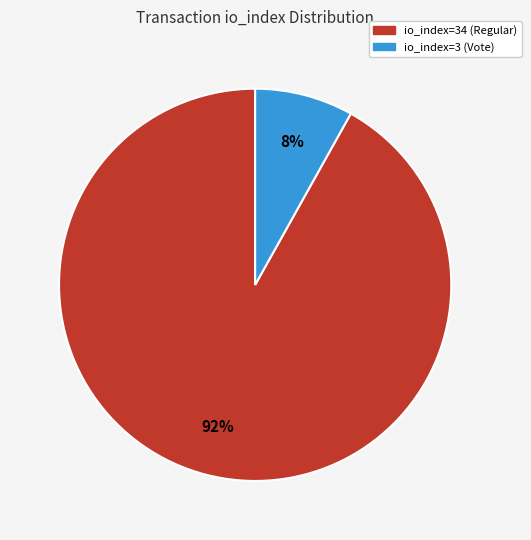

Is the sum of io_index=34 (Regular) and io_index=3 (Vote) greater than half?

Yes